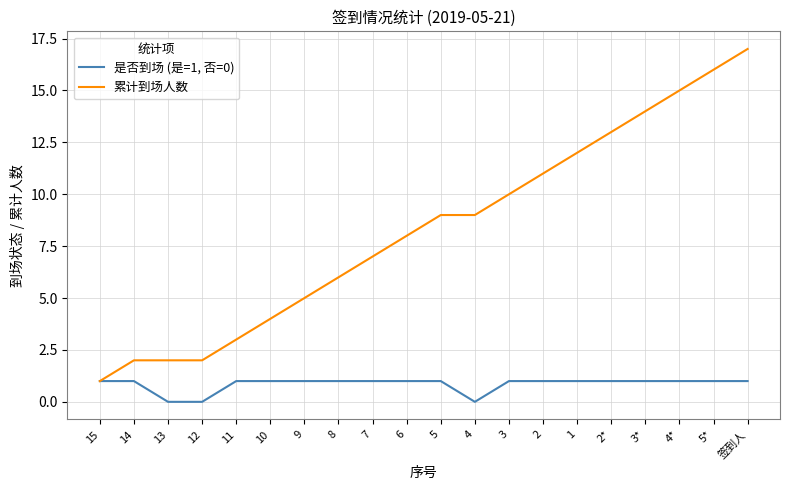

Which series has the largest range (max minus min)?

累计到场人数